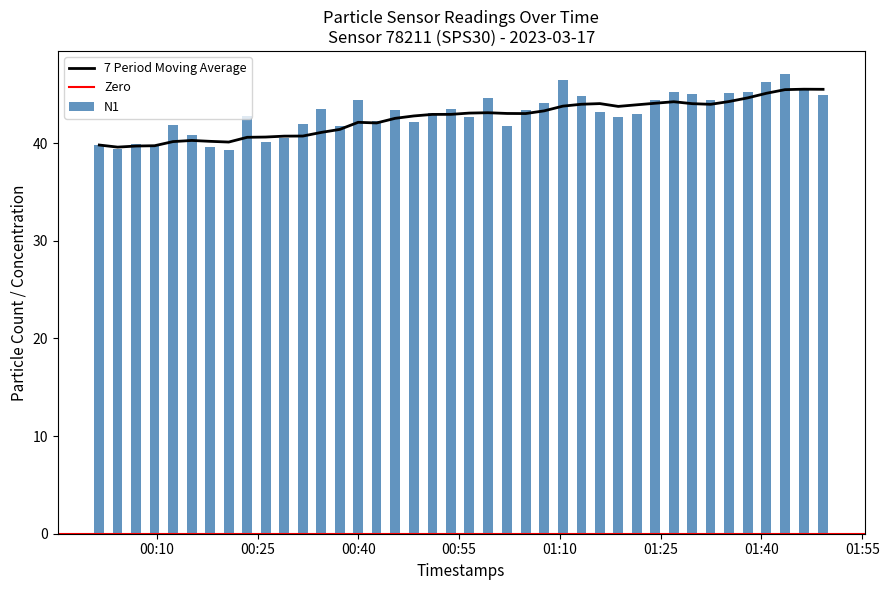

What is the difference between the maximum and minimum values in the N1 series?

7.8